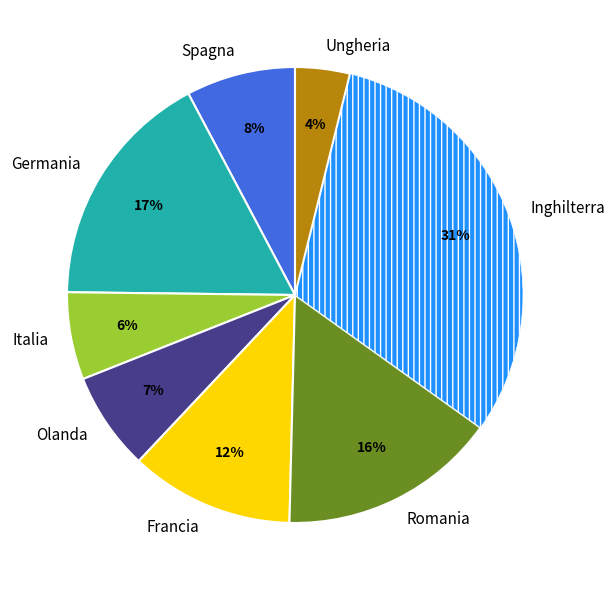

Which slice is the smallest?

Ungheria